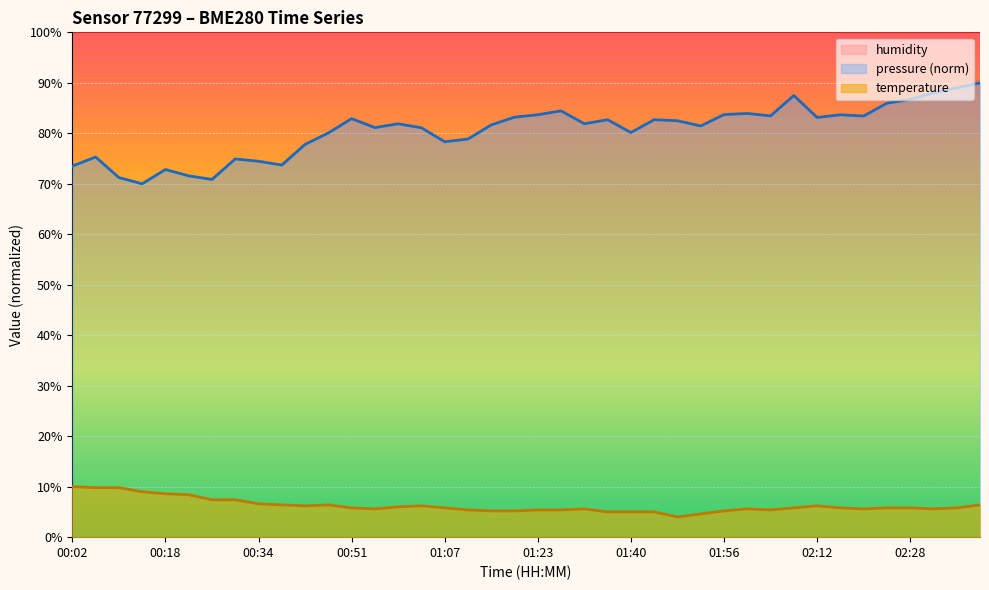

What is the maximum value for temperature?

10.0